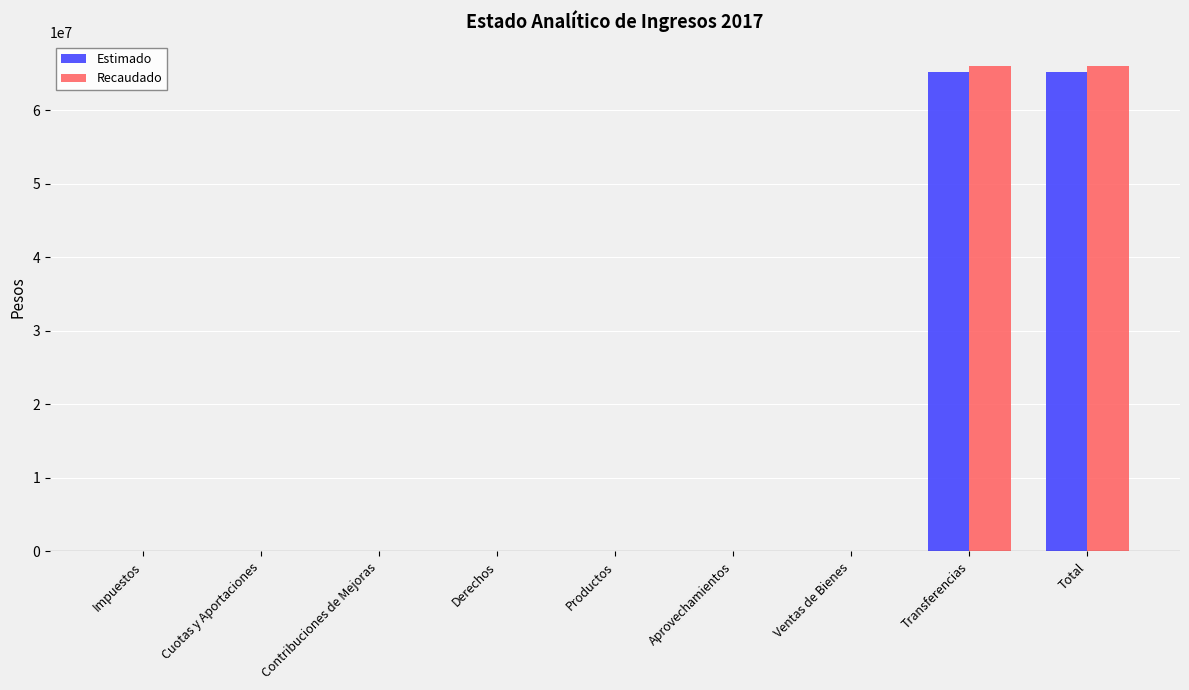

What is the maximum value for Recaudado?

66020279